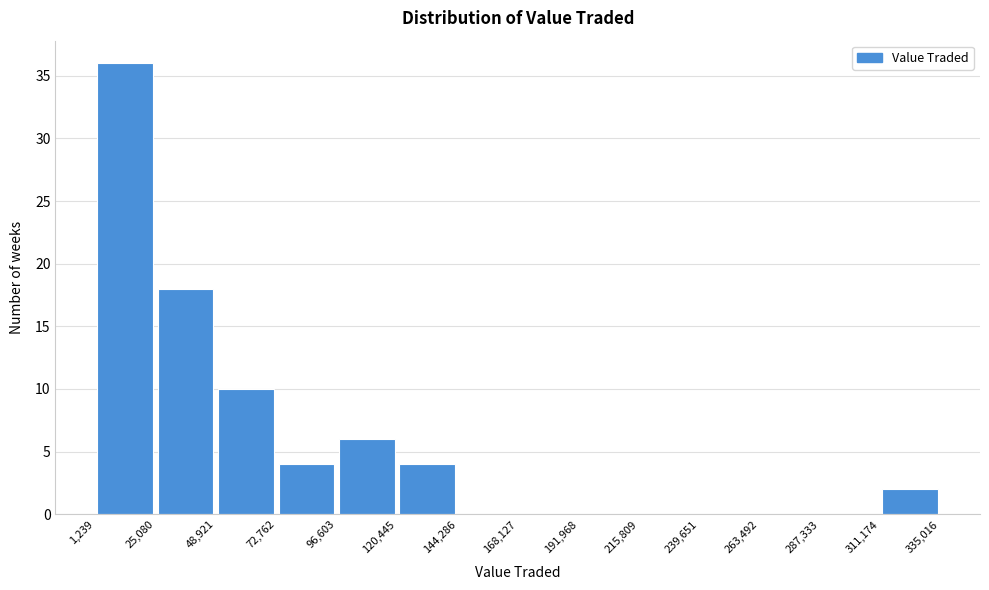

Which range on the x-axis has the tallest bar?

1,239 to 25,080